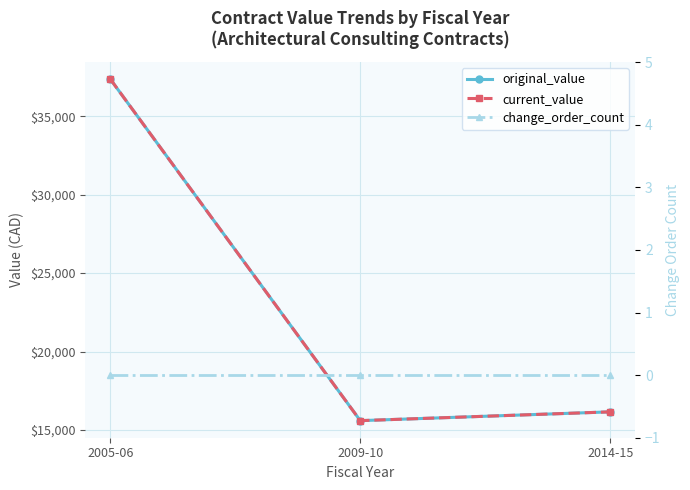

List the series in order of their peak value, lowest first.

change_order_count, original_value, current_value